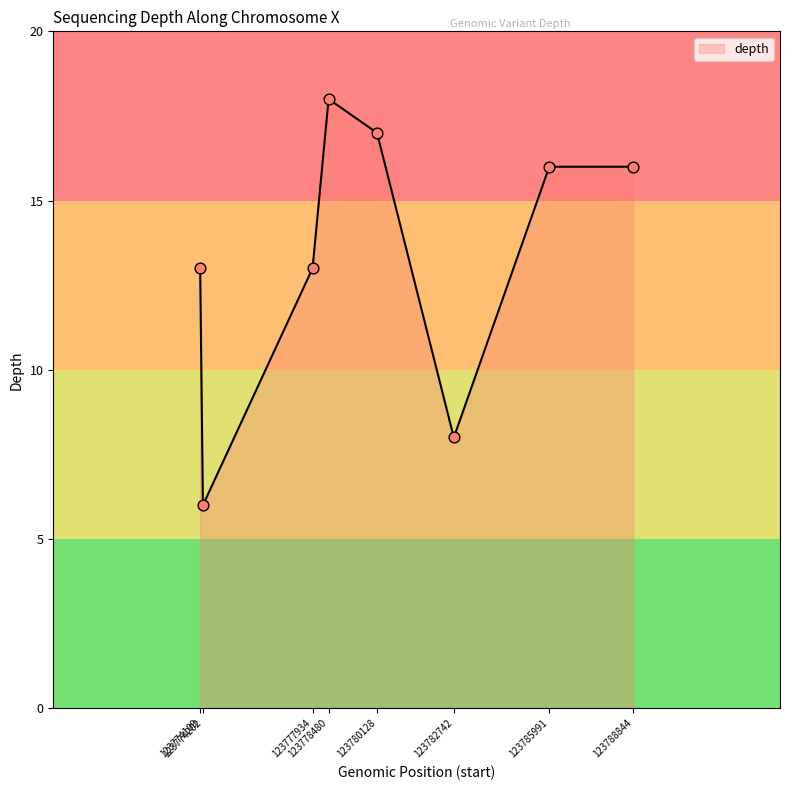

What is the ratio of the value at 123780128 to the value at 123777934?

1.3